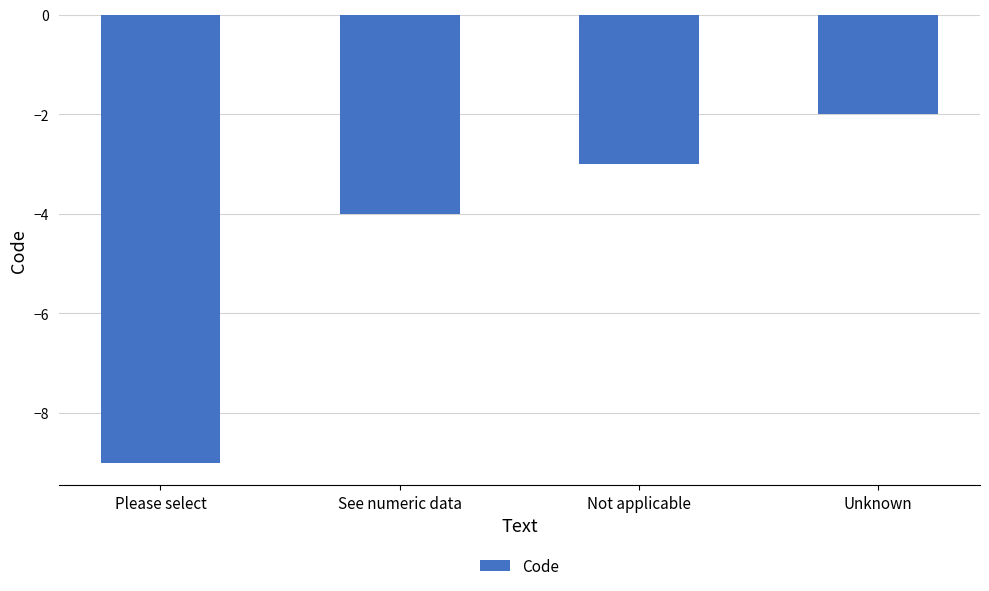

Where is the data nearest to the value -5?

See numeric data